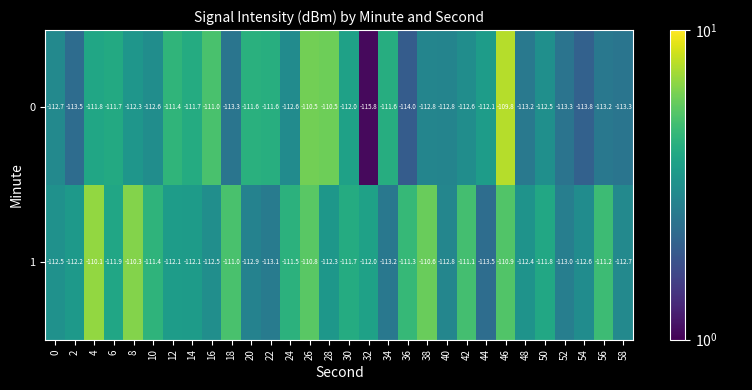

Which label corresponds to the smallest value in the chart?

32